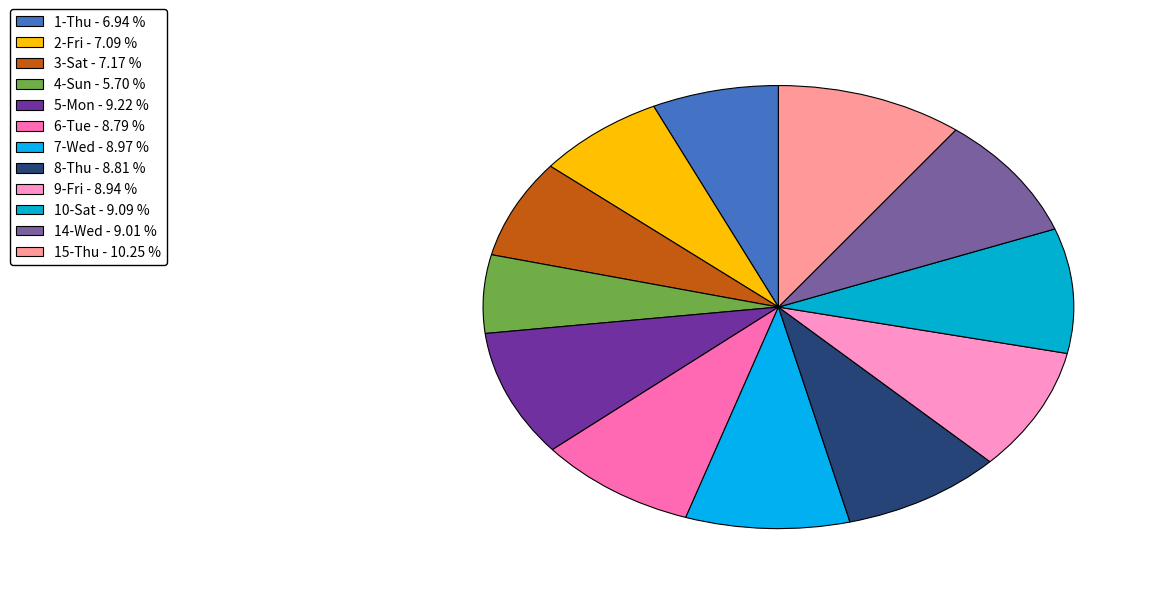

To the nearest percent, what is the difference between the largest and smallest slice percentages?

5%